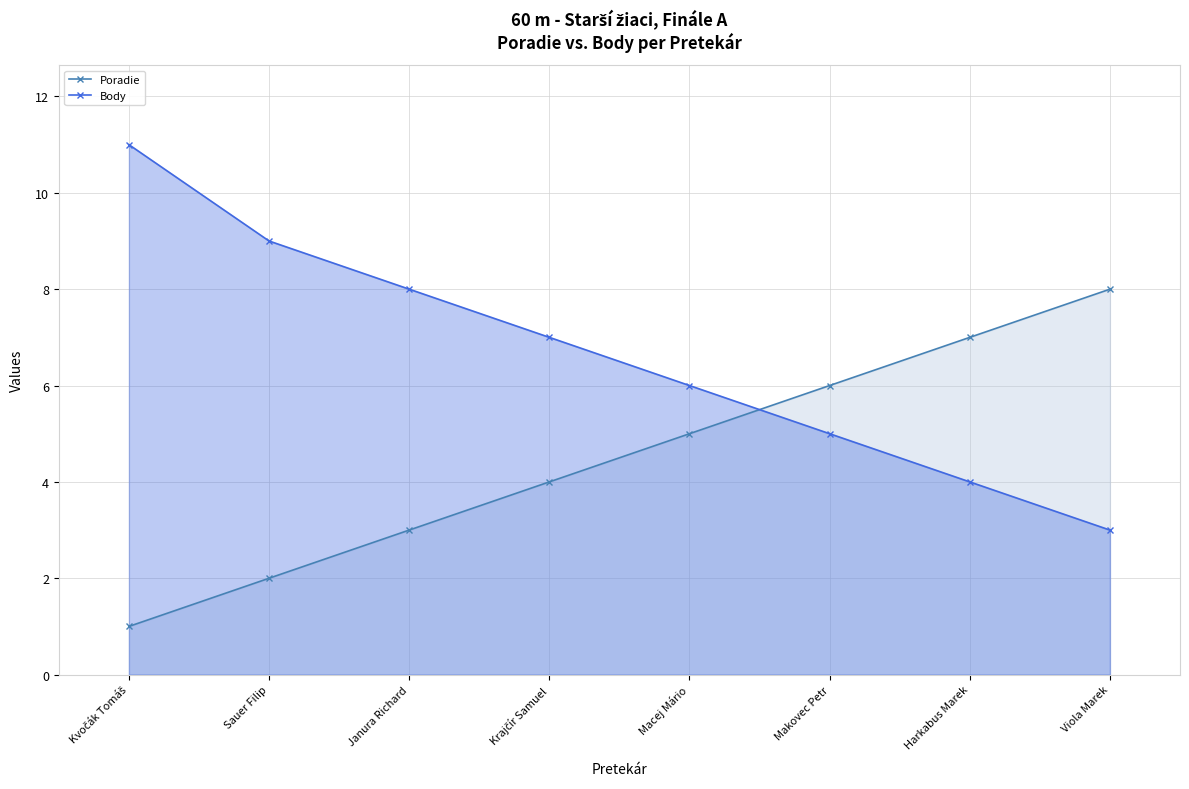

Is the value of Body at Viola Marek greater than the value of Poradie at Harkabus Marek?

No